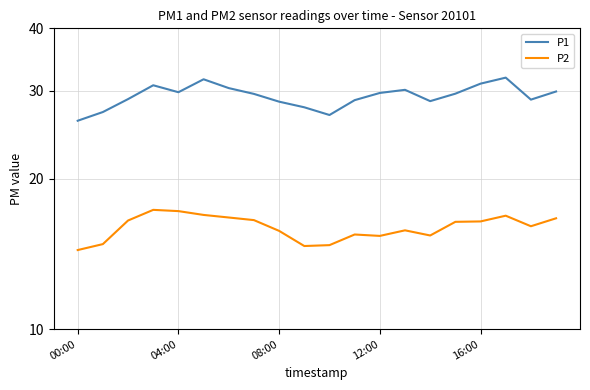

What is the total value across all series at 08:00?

44.3